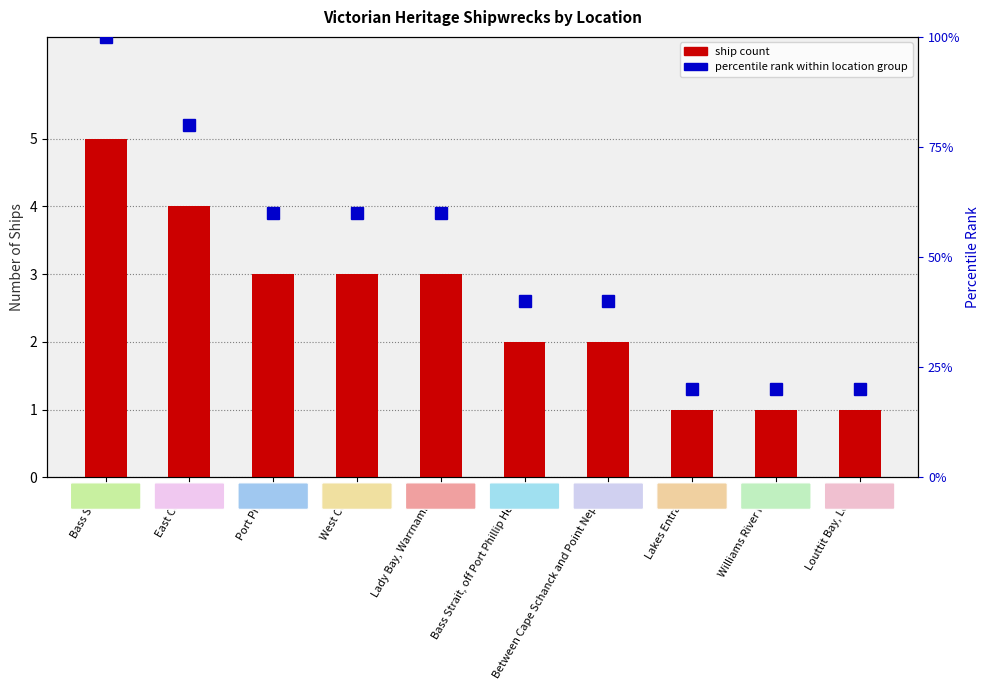

What is the approximate value of Percentile rank within location group at Williams River NSW, to the nearest 5?

20